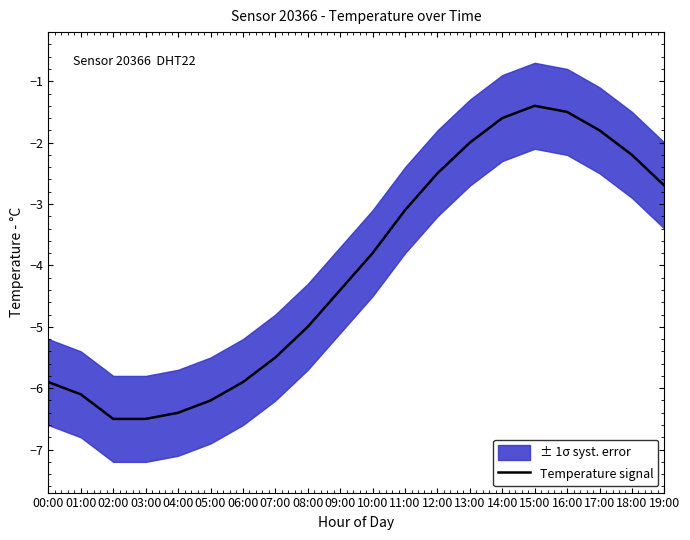

What position from the right is 15:00?

5